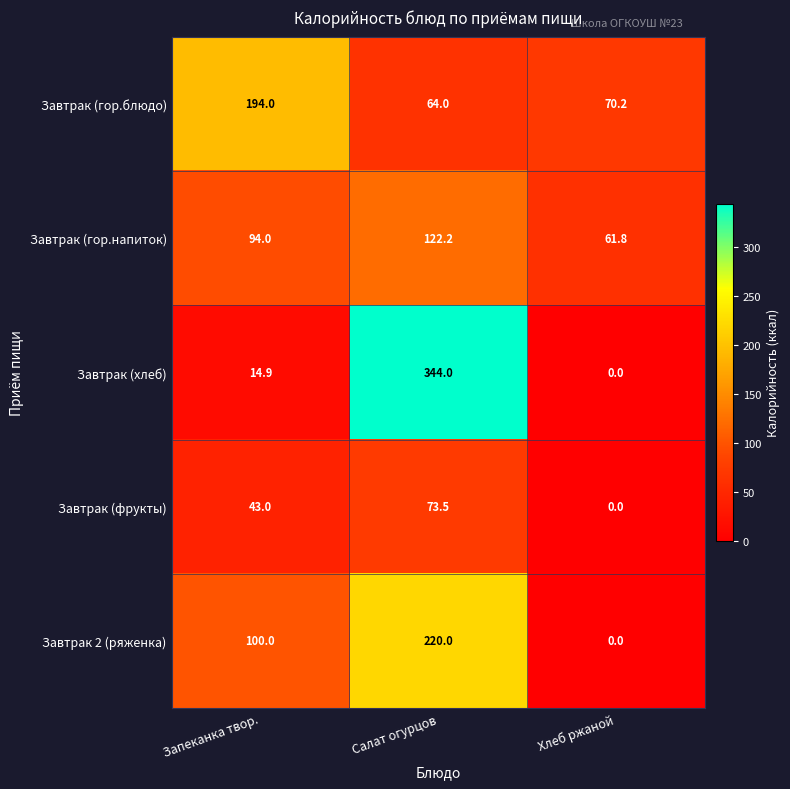

Reading left to right, list all the values displayed in this chart.

Завтрак (гор.блюдо): 194.0	64.0	70.2
Завтрак (гор.напиток): 94.0	122.2	61.8
Завтрак (хлеб): 14.9	344.0	0.0
Завтрак (фрукты): 43.0	73.5	0.0
Завтрак 2 (ряженка): 100.0	220.0	0.0